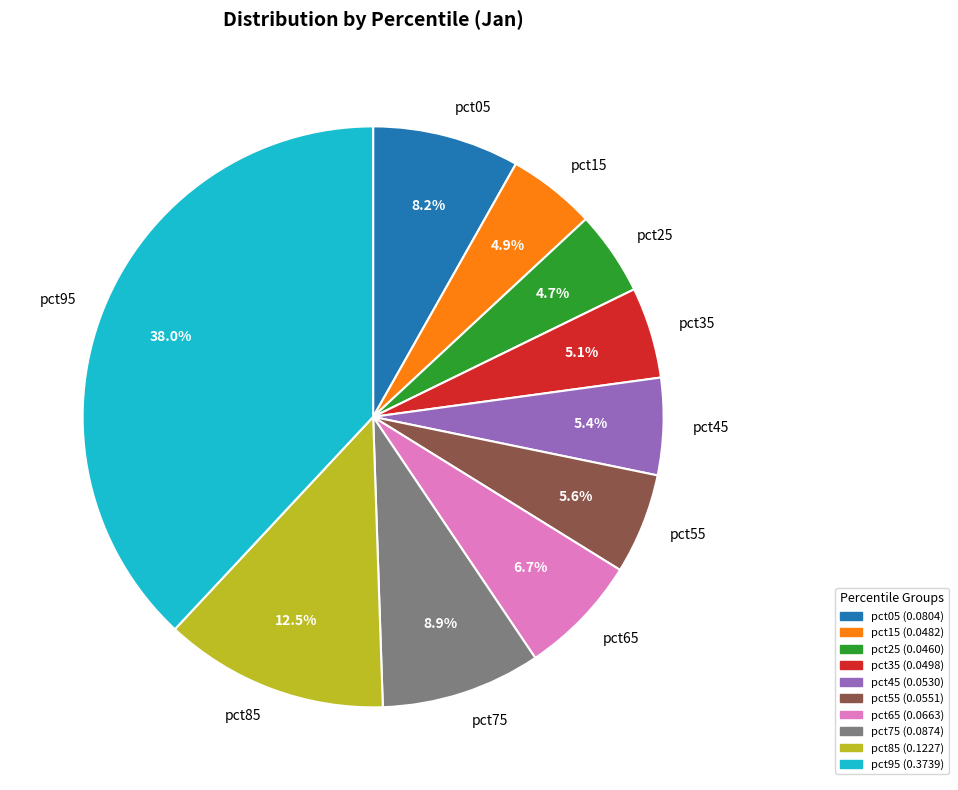

What is the largest slice in the pie chart?

pct95